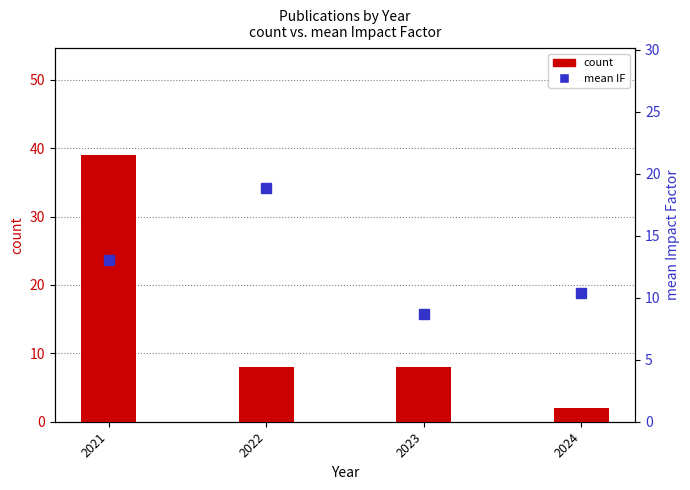

Is the value of count at 2024 greater than the value of mean IF at 2022?

No